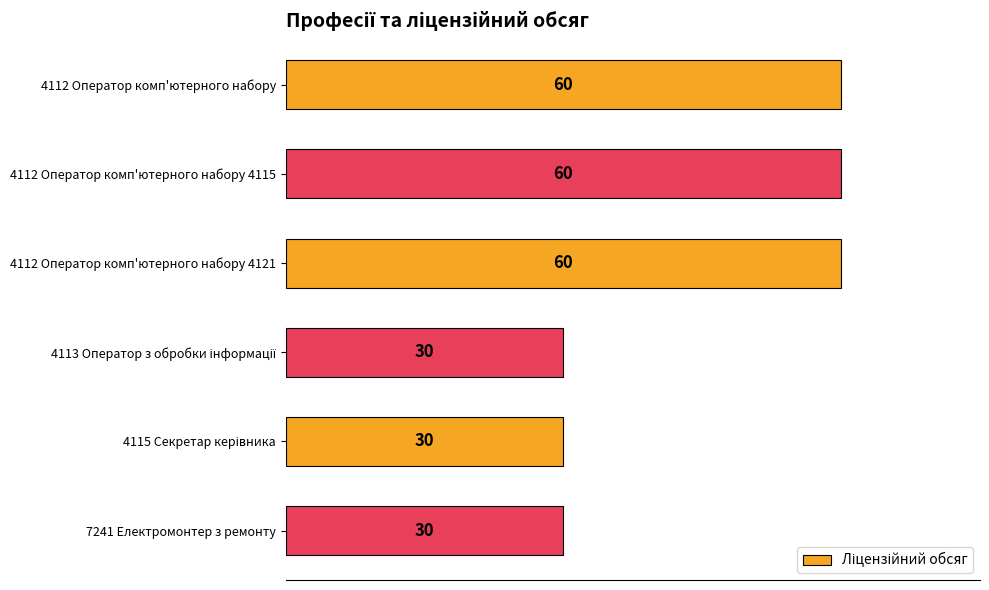

What is the difference between the second highest and minimum values?

30